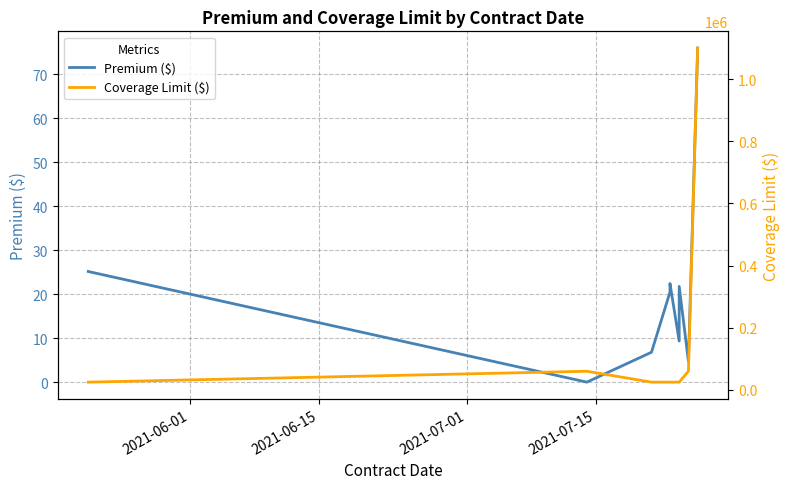

How many interior local peaks does the Premium ($) series have?

2